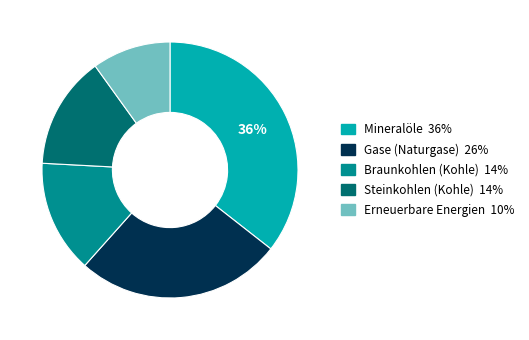

Is there any slice that represents more than half of the pie?

No